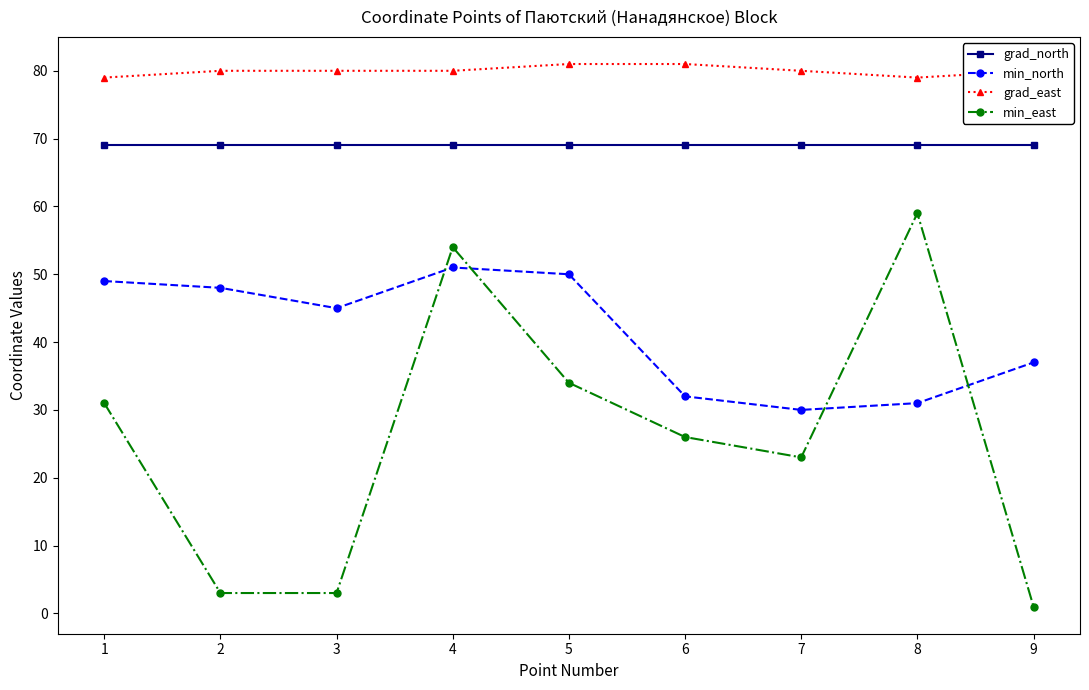

Which series has the widest spread of values?

min_east